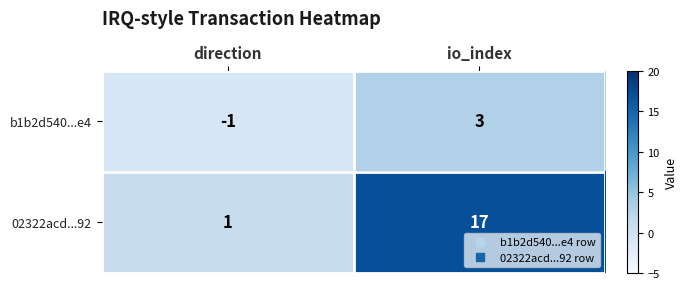

What is the difference between the maximum and minimum values in the b1b2d540...e4 series?

4